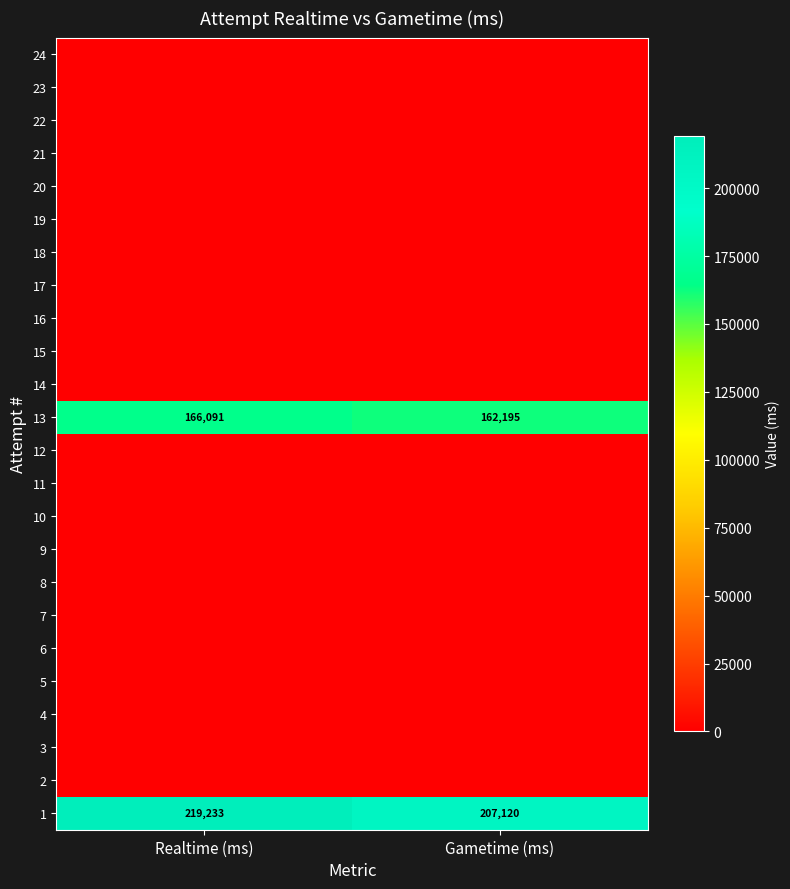

Is the value of 12 at Realtime (ms) greater than the value of 22 at Realtime (ms)?

No